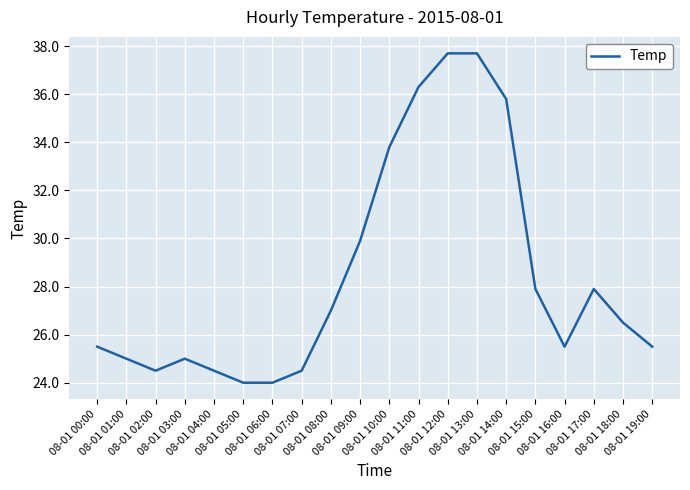

What is the sum of the values at 08-01 14:00 and 08-01 03:00?

60.8